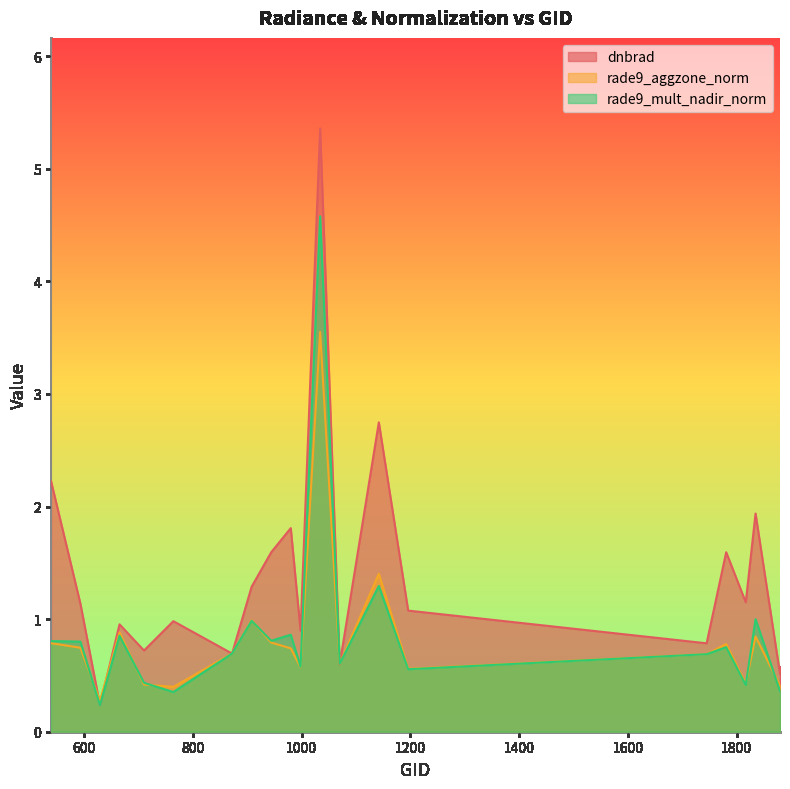

What is the sum of all rade9_mult_nadir_norm values?

17.7